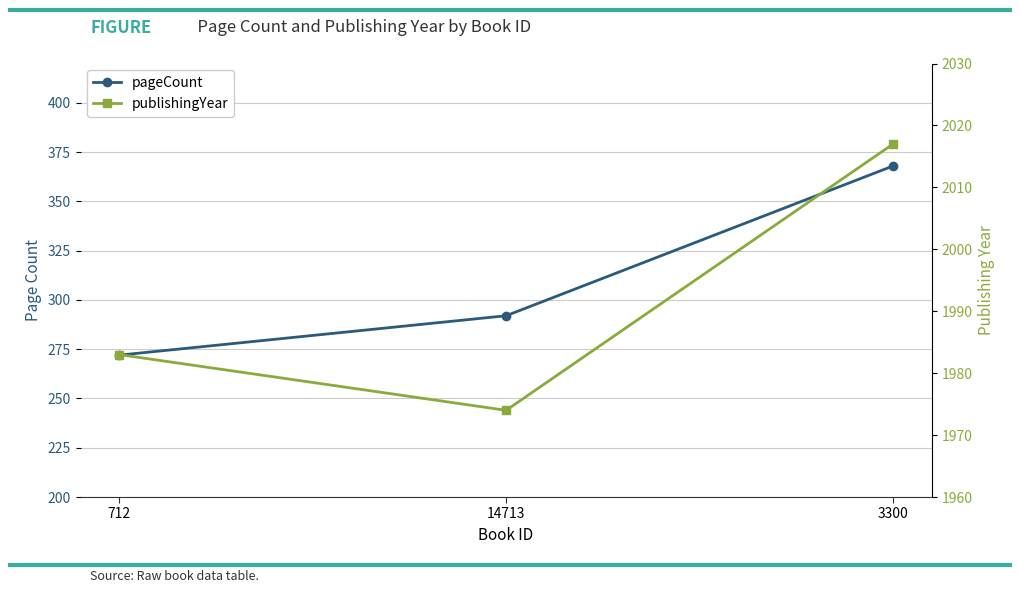

What are all the series names shown in the legend?

pageCount, publishingYear